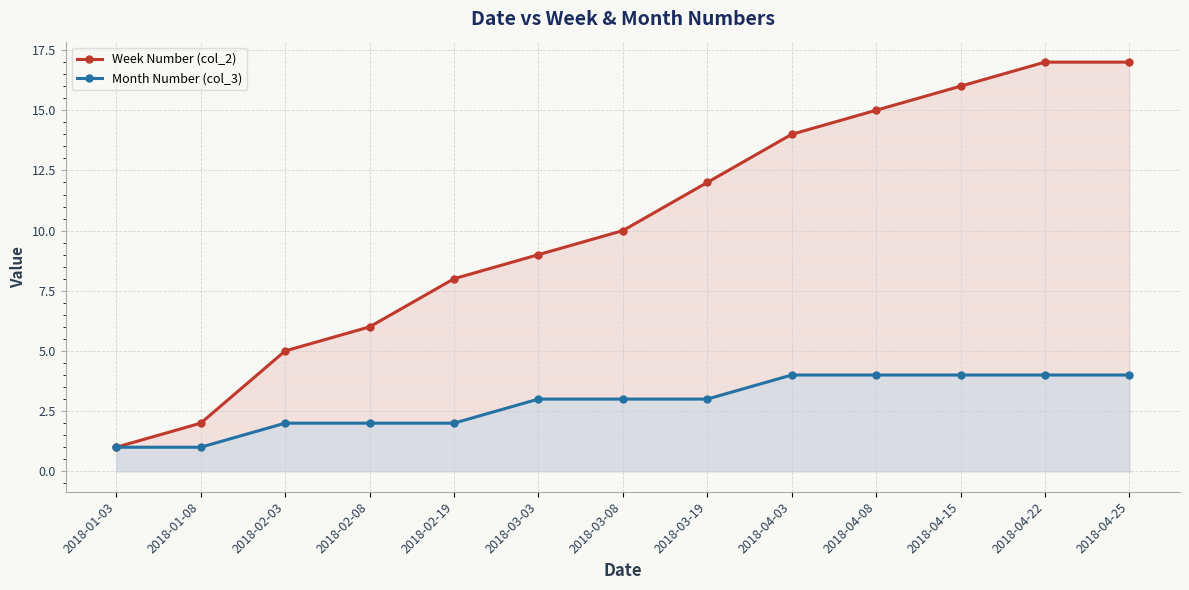

What is the label of the 7th point from the right?

2018-03-08